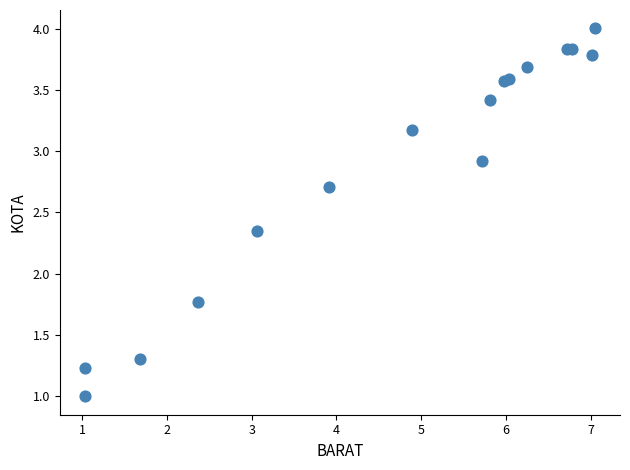

What Y value in the scatter plot is closest to 2?

1.8